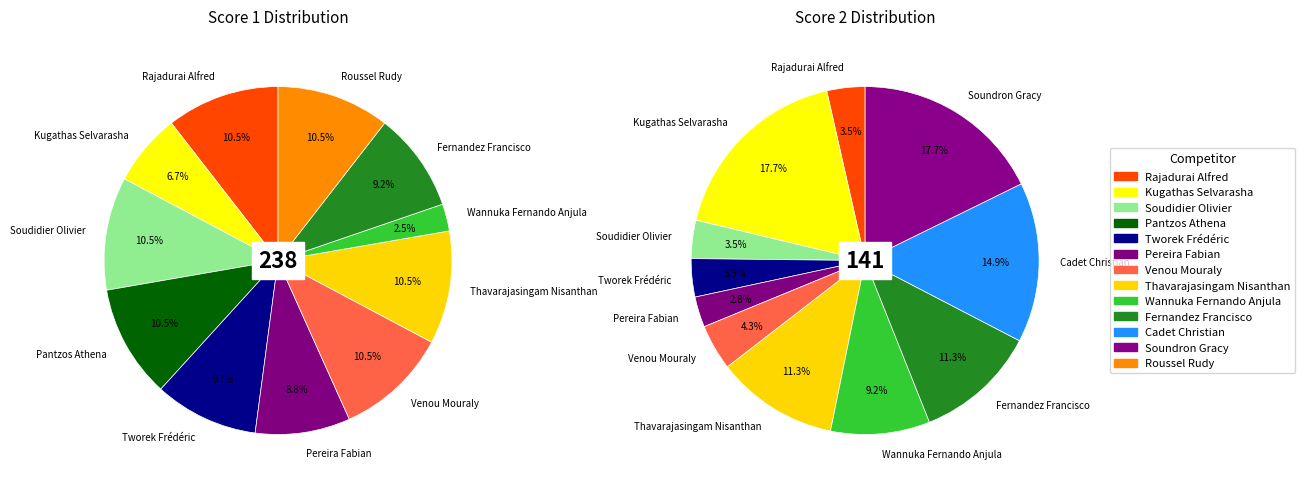

The Soudidier Olivier slice represents 4% of the pie. True or false?

True